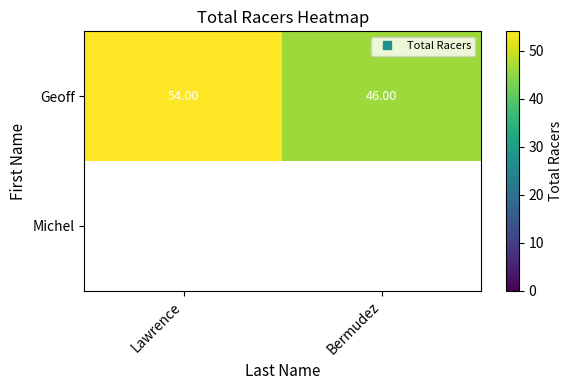

Between Lawrence and Bermudez, which is larger?

Lawrence